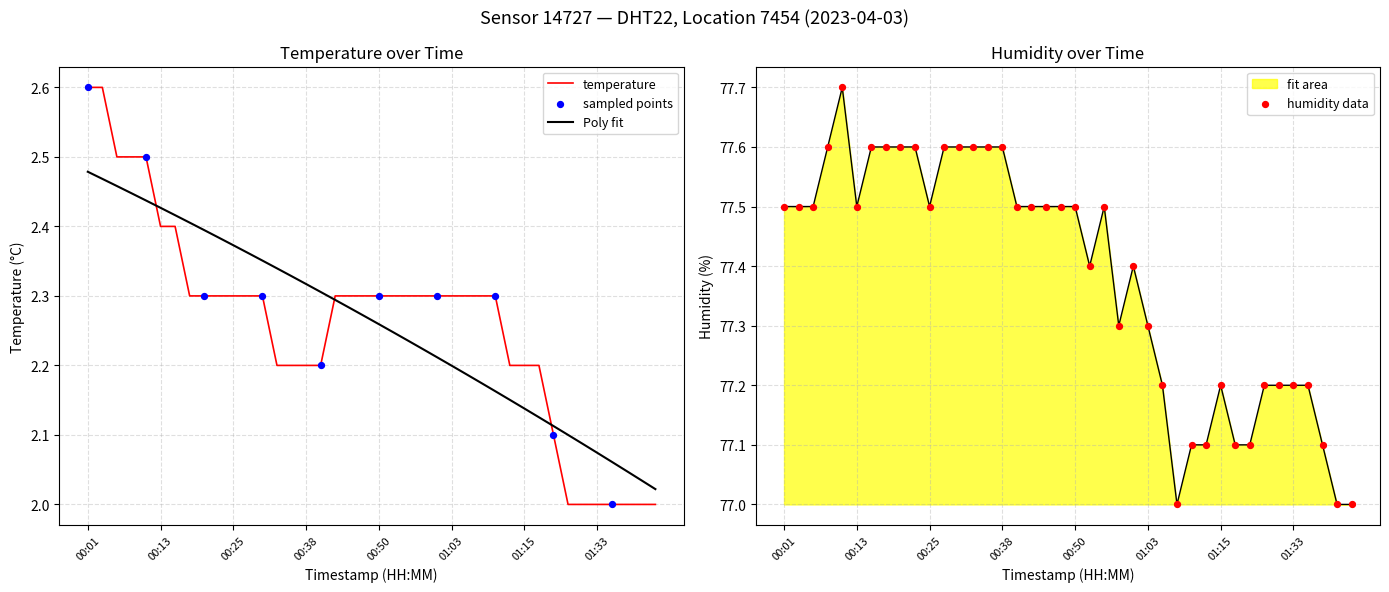

At which category is the sum across all series the highest?

00:11